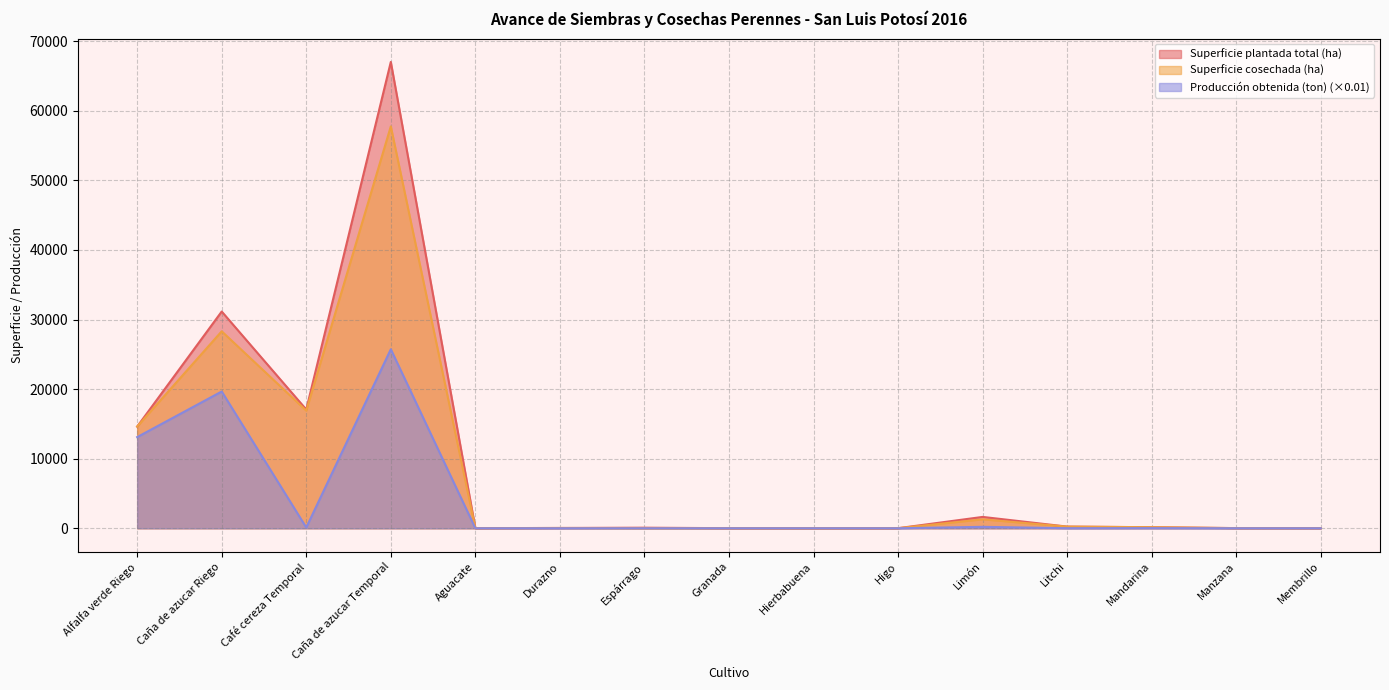

Reading left to right, extract all data points from this chart.

Superficie plantada total (ha): Alfalfa verde Riego=14610.8	Caña de azucar Riego=31148.8	Café cereza Temporal=17068.0	Caña de azucar Temporal=67017.0	Aguacate=16.0	Durazno=41.0	Espárrago=80.0	Granada=9.0	Hierbabuena=4.0	Higo=10.0	Limón=1630.0	Litchi=238.0	Mandarina=150.0	Manzana=22.0	Membrillo=18.0
Superficie cosechada (ha): Alfalfa verde Riego=14610.8	Caña de azucar Riego=28307.2	Café cereza Temporal=16903.0	Caña de azucar Temporal=57755.9	Aguacate=13.0	Durazno=40.0	Espárrago=0.0	Granada=9.0	Hierbabuena=4.0	Higo=10.0	Limón=1280.0	Litchi=238.0	Mandarina=150.0	Manzana=20.0	Membrillo=17.0
Producción obtenida (ton): Alfalfa verde Riego=13100.4	Caña de azucar Riego=19653.8	Café cereza Temporal=109.2	Caña de azucar Temporal=25726.3	Aguacate=0.9	Durazno=2.0	Espárrago=0.0	Granada=0.6	Hierbabuena=0.7	Higo=0.3	Limón=204.2	Litchi=7.4	Mandarina=20.6	Manzana=1.6	Membrillo=1.3